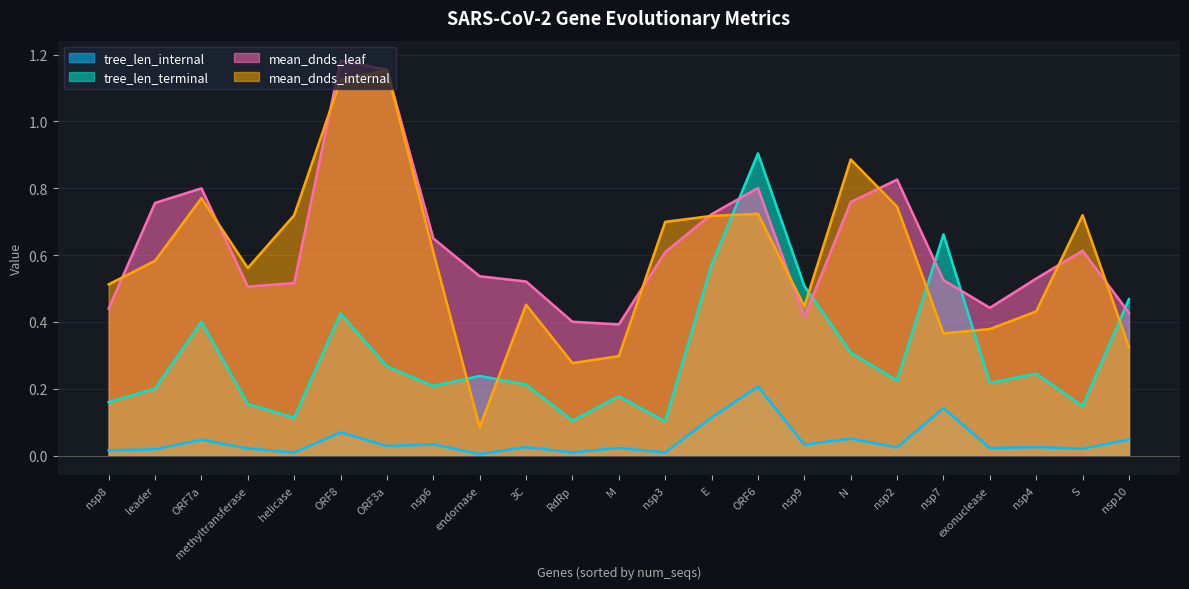

At which label does mean_dnds_leaf reach its minimum?

M